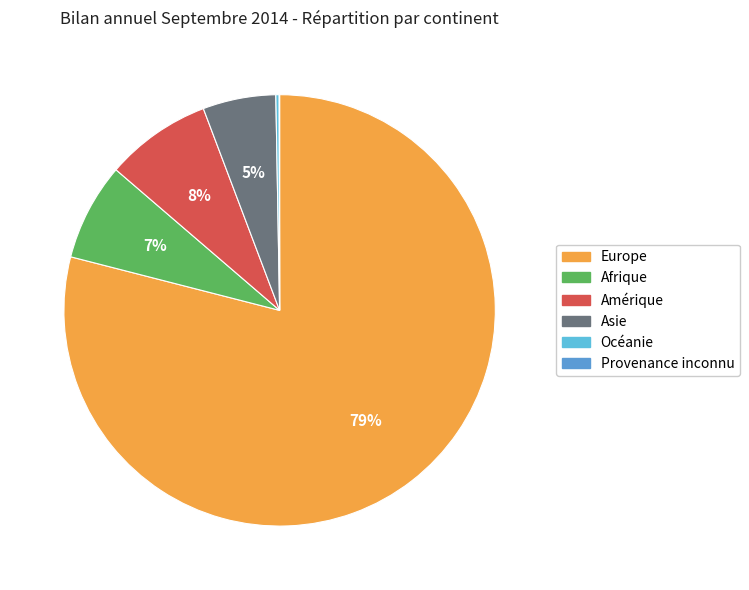

Which slice is the smallest?

Provenance inconnu